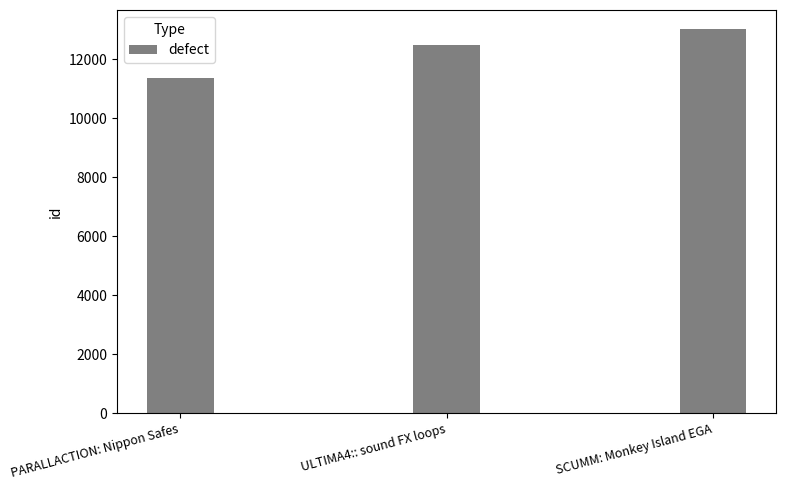

Are the bars horizontal?

No